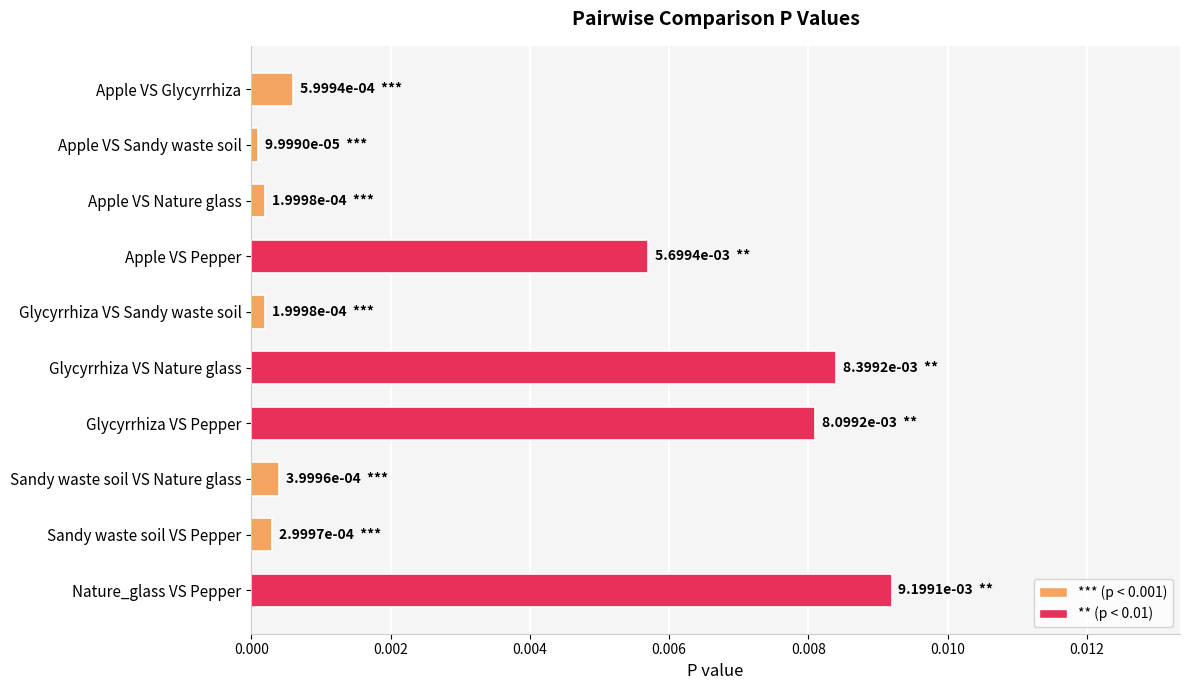

Between Apple VS Glycyrrhiza and Apple VS Sandy waste soil, which is larger?

Apple VS Glycyrrhiza